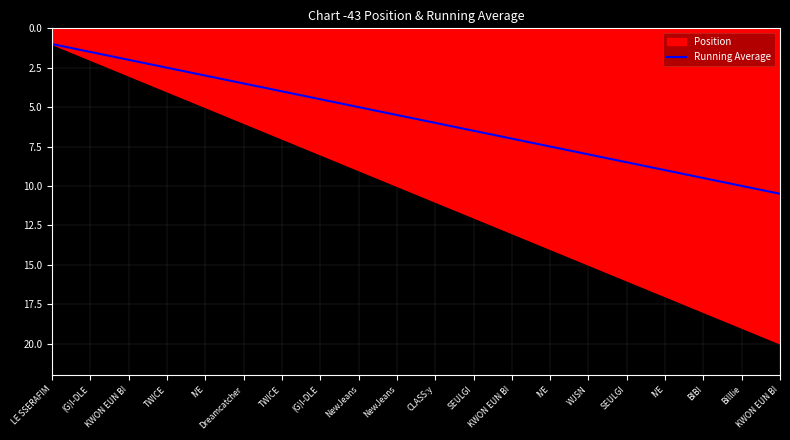

What is the label of the 16th point from the right?

IVE